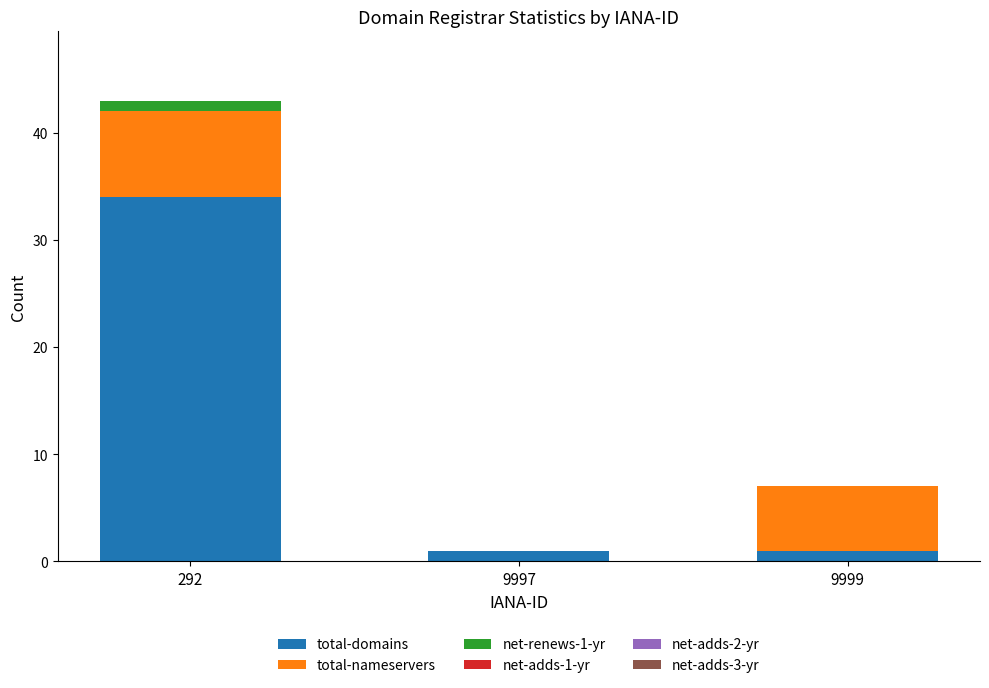

What is the maximum value for total-domains?

34